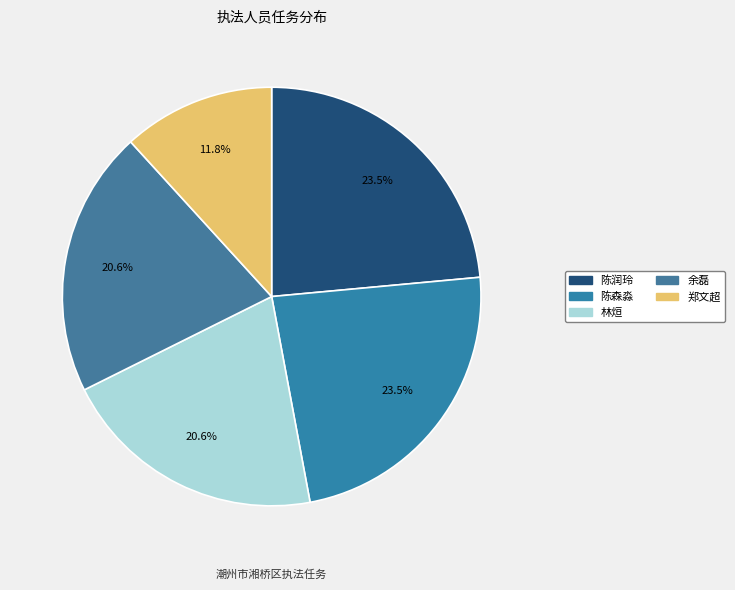

Approximately how many times larger is the value at 陈润玲 compared to 陈森淼?

1.0